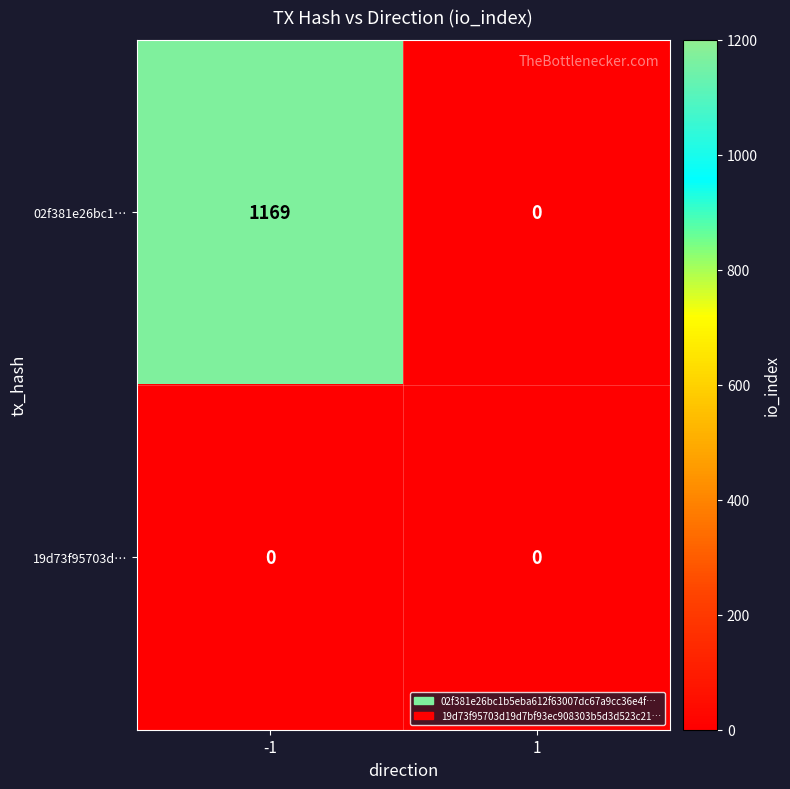

Reading right to left, what are all the values shown in this chart?

02f381e26bc1…: 1=0	-1=1169
19d73f95703d…: 1=0	-1=0